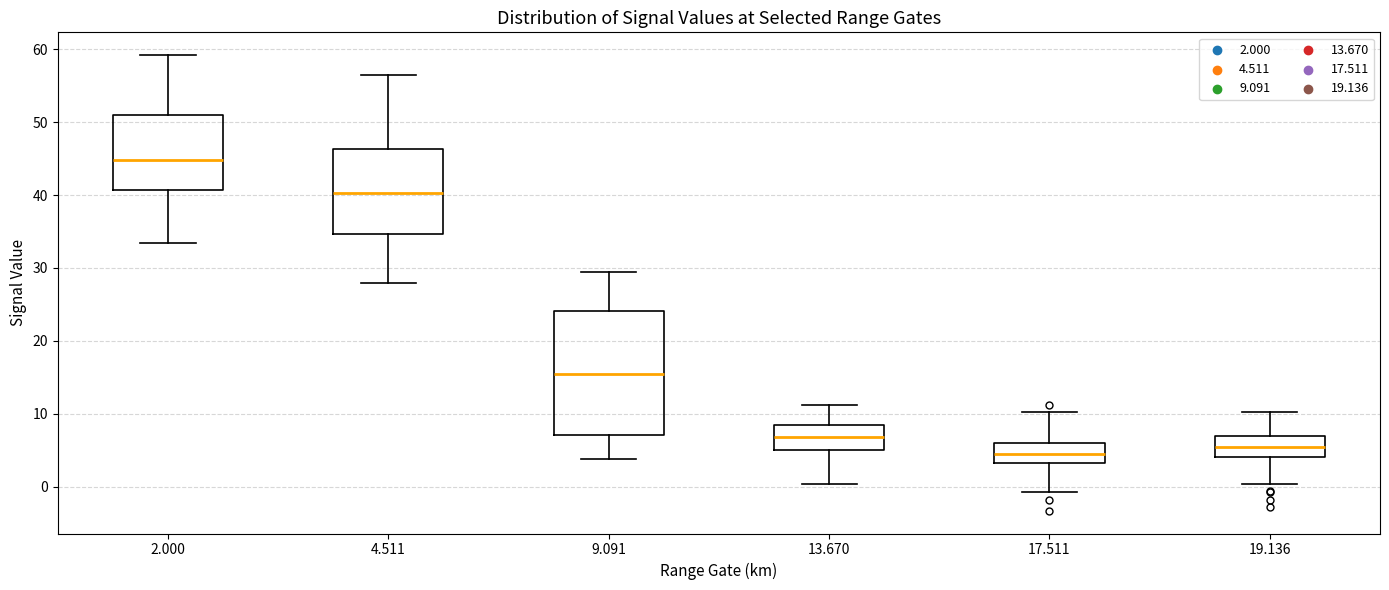

Where does the upper whisker of the box at x = 9.091 end on the y-axis? The values are not printed on the chart, so give them approximately, as read against the axis.

30